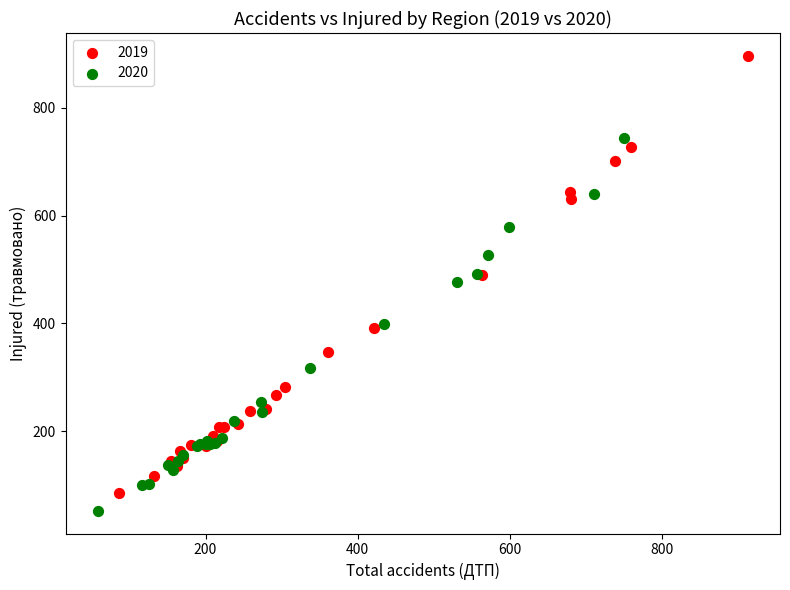

Which series has the widest spread of Y values?

2019